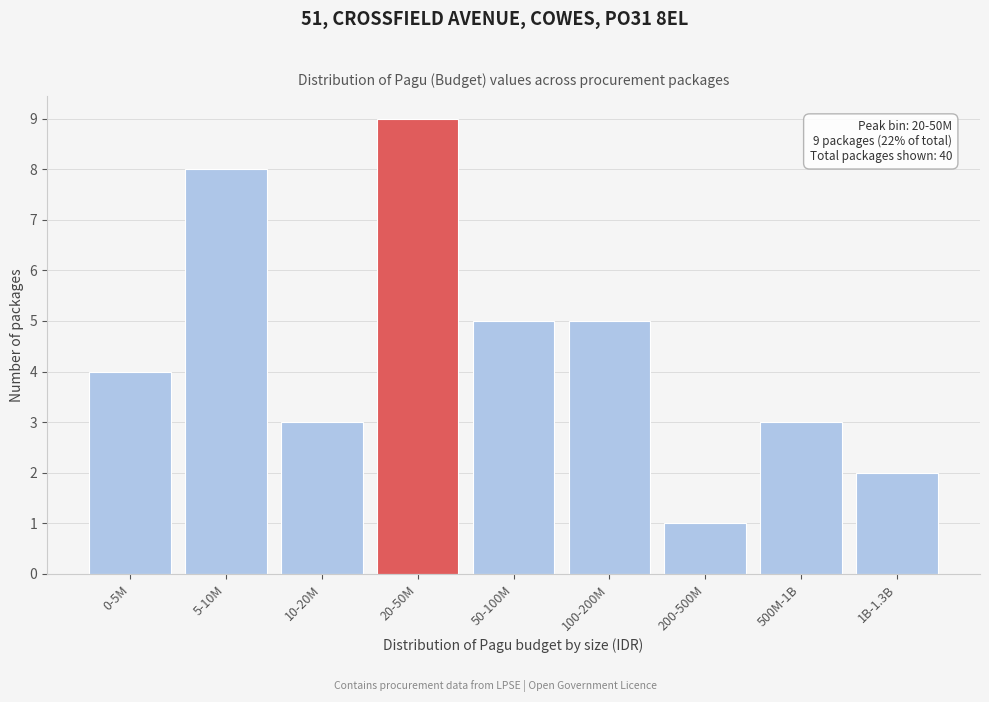

Reading right to left, transcribe all the data shown in this chart.

1B-1.3B=2	500M-1B=3	200-500M=1	100-200M=5	50-100M=5	20-50M=9	10-20M=3	5-10M=8	0-5M=4